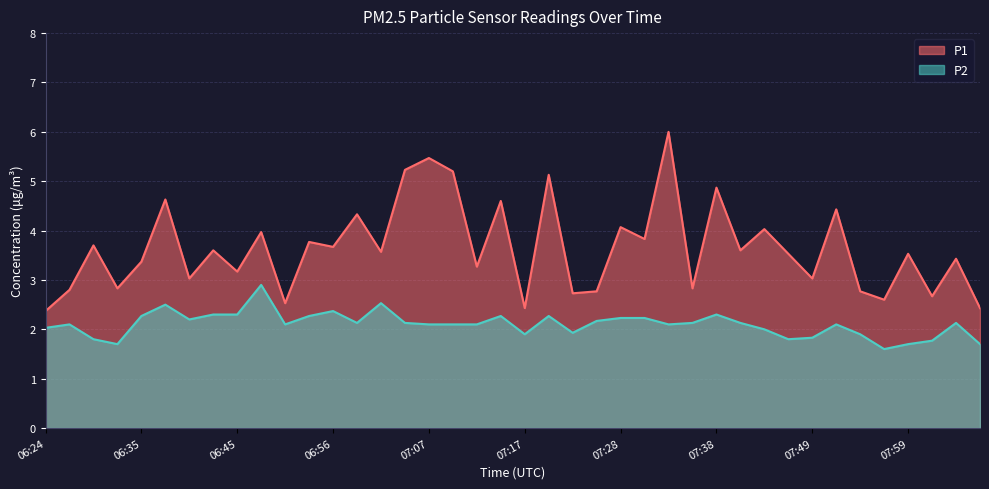

List the labels in order of P2 value, largest first.

06:48, 07:01, 06:37, 06:56, 06:43, 06:45, 07:38, 06:35, 06:53, 07:14, 07:20, 07:28, 07:30, 06:40, 07:25, 06:59, 07:04, 07:36, 07:41, 08:05, 06:27, 06:51, 07:07, 07:09, 07:12, 07:33, 07:51, 06:24, 07:43, 07:22, 07:17, 07:54, 07:49, 06:30, 07:46, 08:02, 06:32, 07:59, 08:07, 07:57